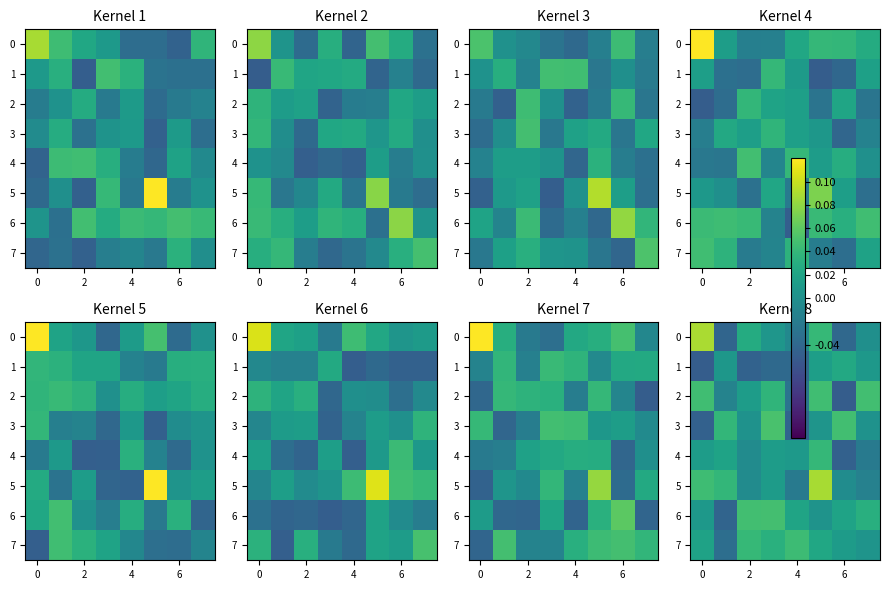

At how many categories does at least one series exceed 0?

8